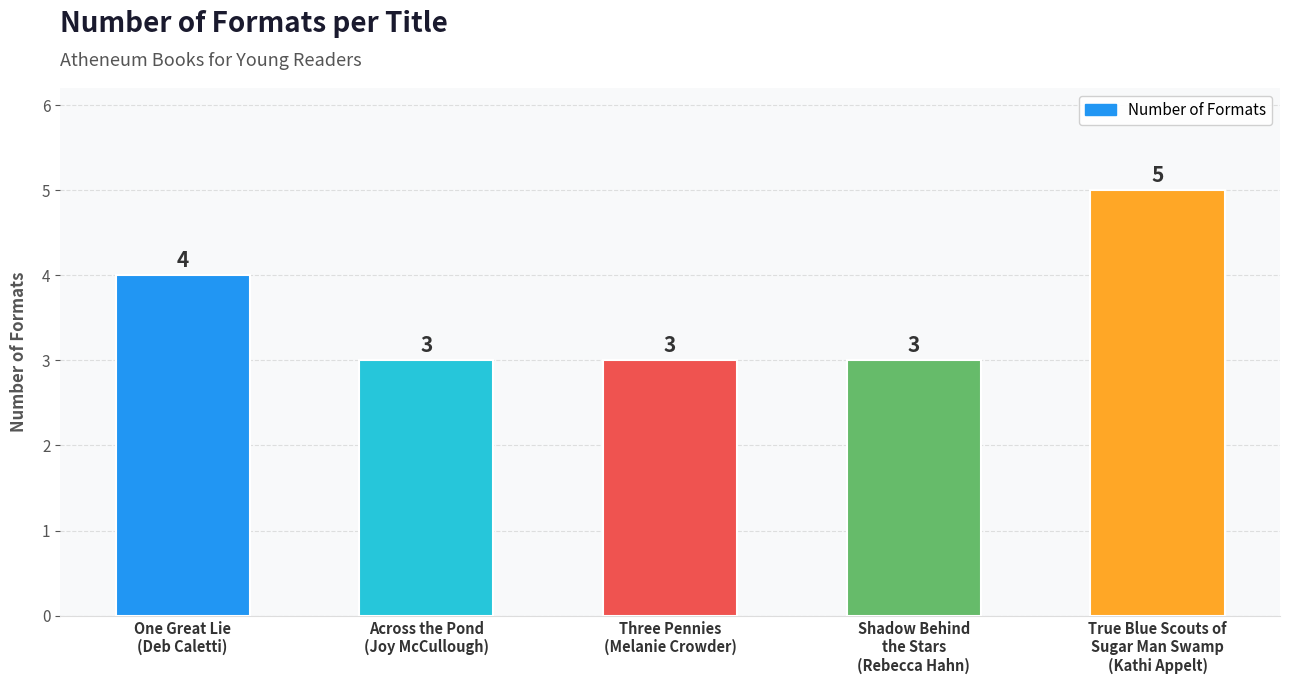

Which has a higher value, Shadow Behind
the Stars
(Rebecca Hahn) or One Great Lie
(Deb Caletti)?

One Great Lie
(Deb Caletti)